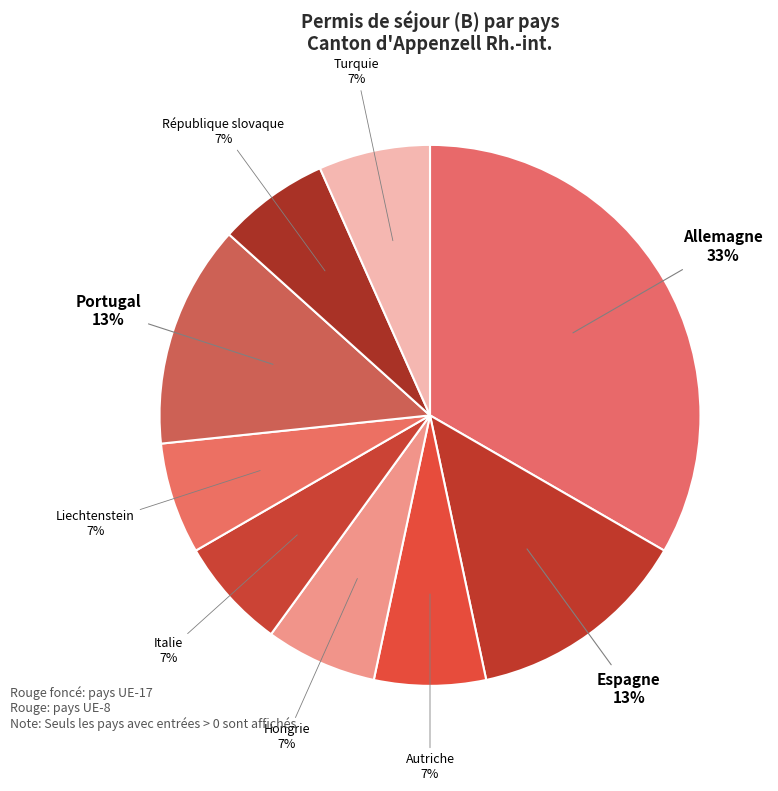

To the nearest percent, what portion does Liechtenstein represent?

7%